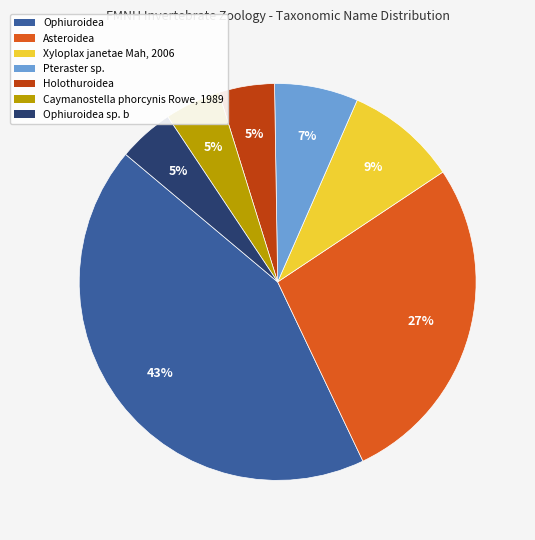

How many slices are in this pie chart?

7